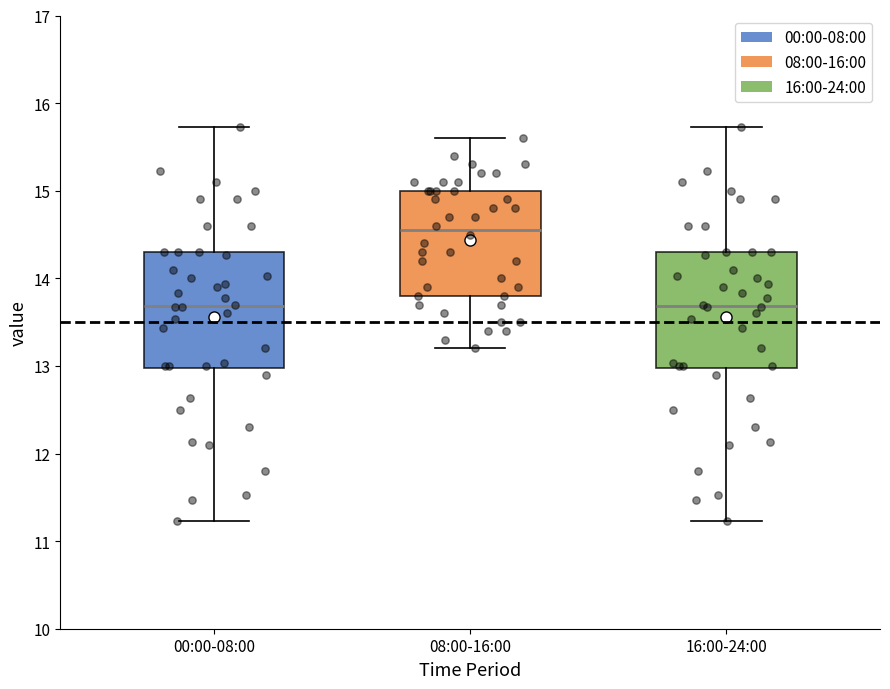

Where does the lower whisker of the box for 00:00-08:00 end on the y-axis? The values are not printed on the chart, so give them approximately, as read against the axis.

11.2